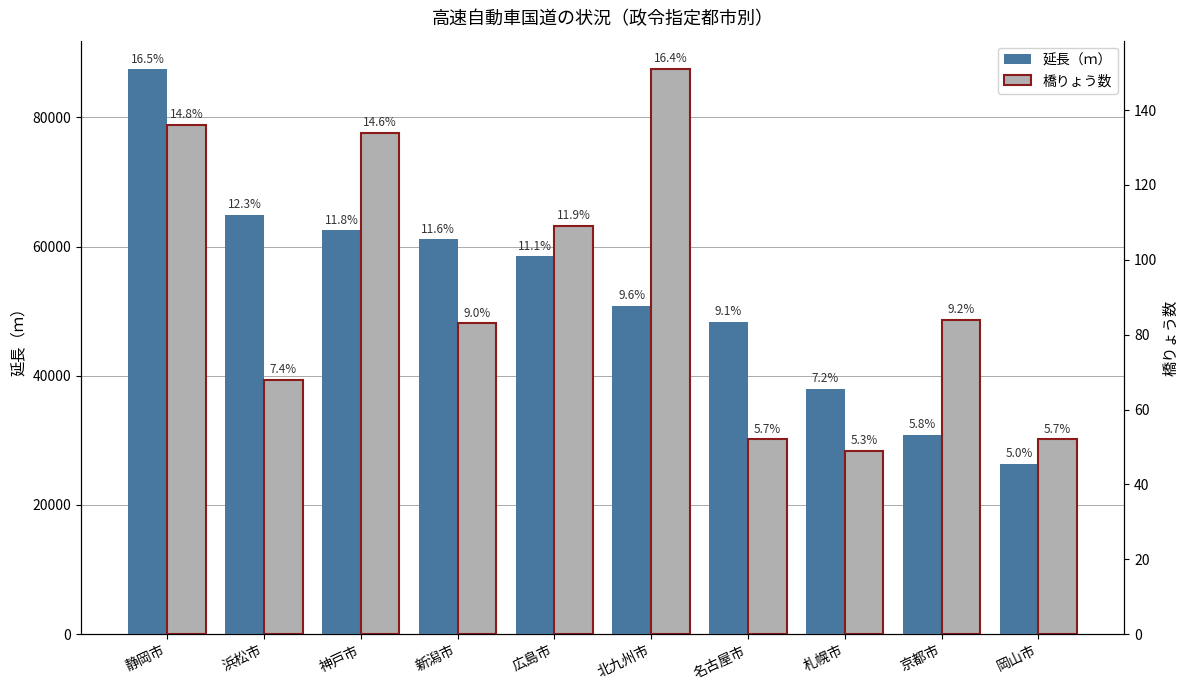

What is the difference between the highest and lowest values at 静岡市?

87383